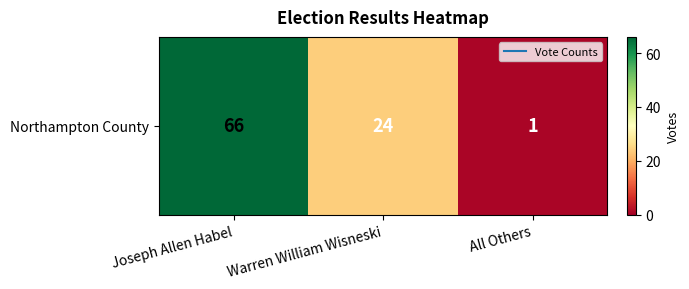

Reading right to left, transcribe all the data shown in this chart.

All Others=1	Warren William Wisneski=24	Joseph Allen Habel=66